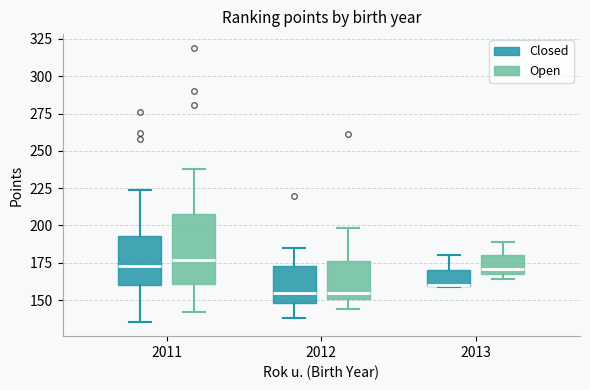

Reading left to right, read every box against the y-axis: the position of its median line, the range the box covers, and the ends of its whiskers. The values are not printed on the chart, so give them approximately, as read against the axis.

2011 (Closed): median 175, box 160 to 195, whiskers 135 to 225
2011 (Open): median 175, box 160 to 210, whiskers 140 to 240
2012 (Closed): median 155, box 150 to 175, whiskers 140 to 185
2012 (Open): median 155, box 150 to 175, whiskers 145 to 200
2013 (Closed): median 160 (drawn on the box's lower edge), box 160 to 170, whiskers 160 to 180
2013 (Open): median 170 (just above the box's lower edge), box 170 to 180, whiskers 165 to 190